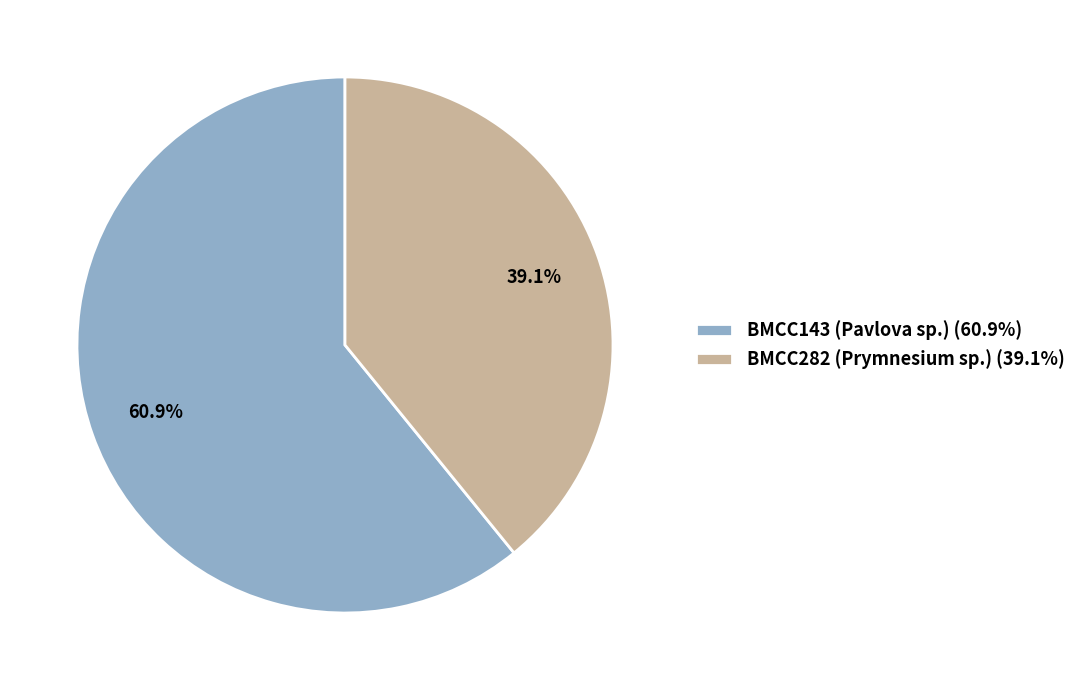

Which category accounts for the majority?

BMCC143 (Pavlova sp.)